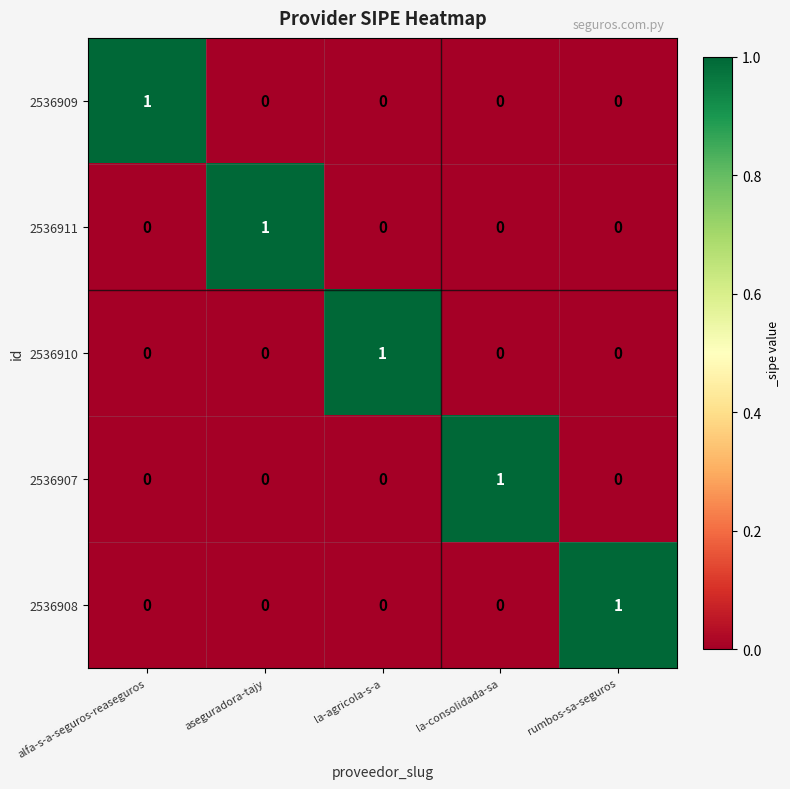

How many values in the 2536907 series exceed 0?

1